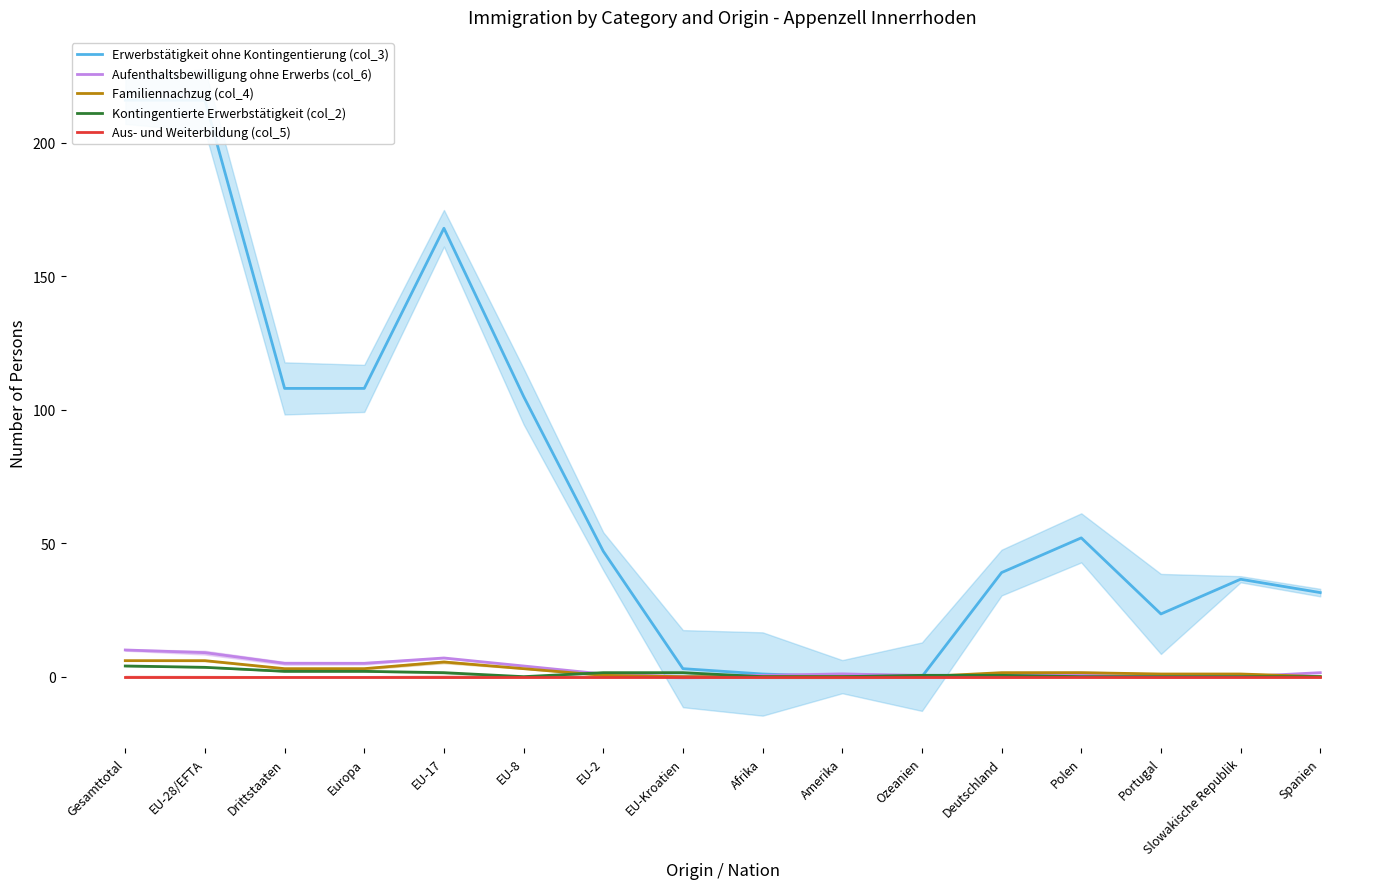

Which series has the largest range (max minus min)?

Erwerbstätigkeit ohne Kontingentierung (col_3)